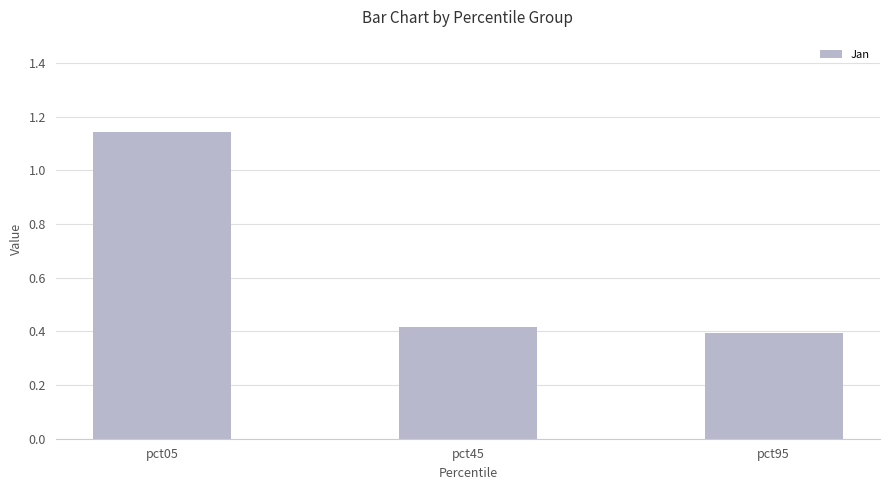

What is the sum of all values?

2.0